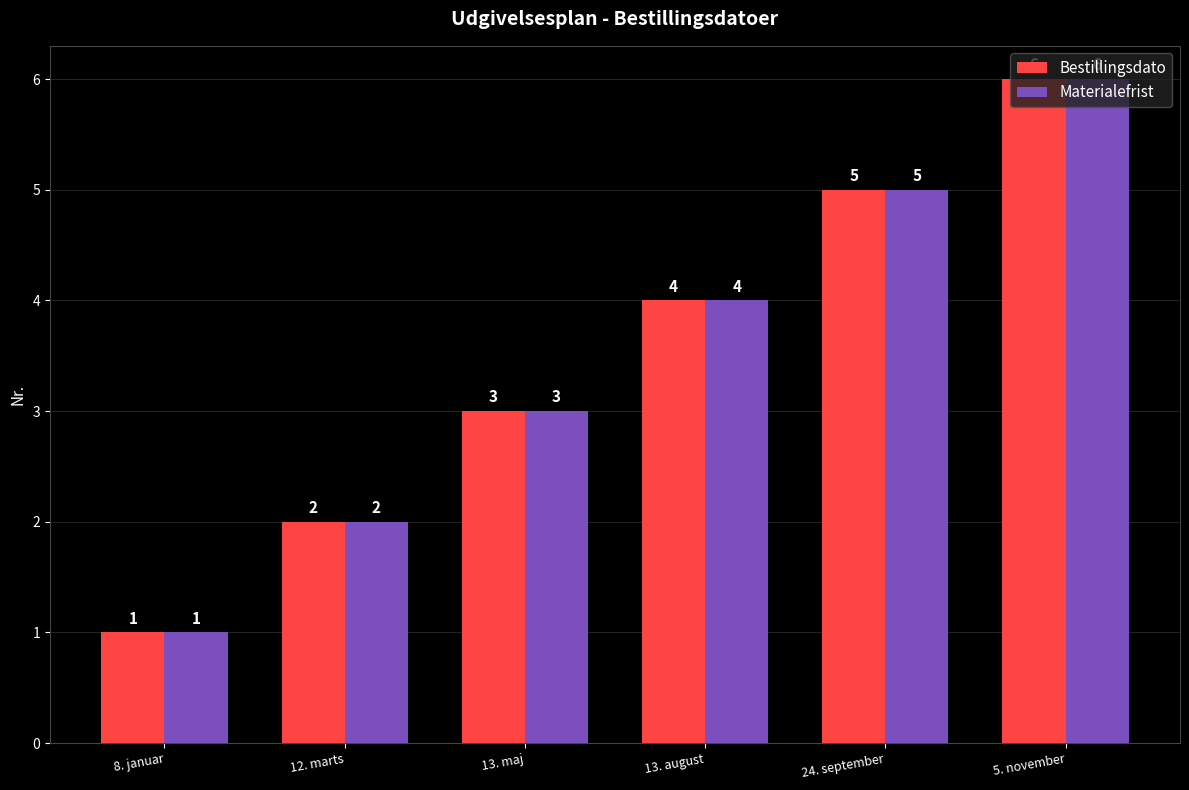

Where is Materialefrist nearest to the value 3?

13. maj